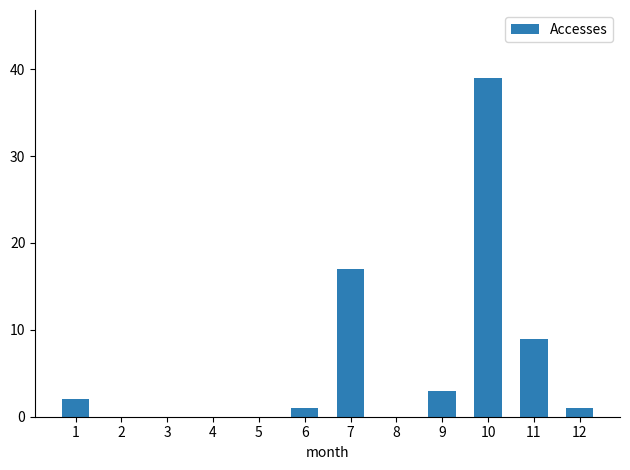

Are the bars horizontal?

No